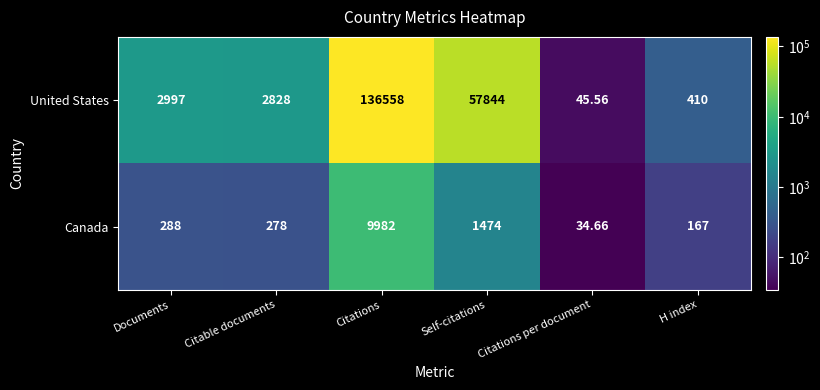

At how many categories does at least one series exceed 38114?

2